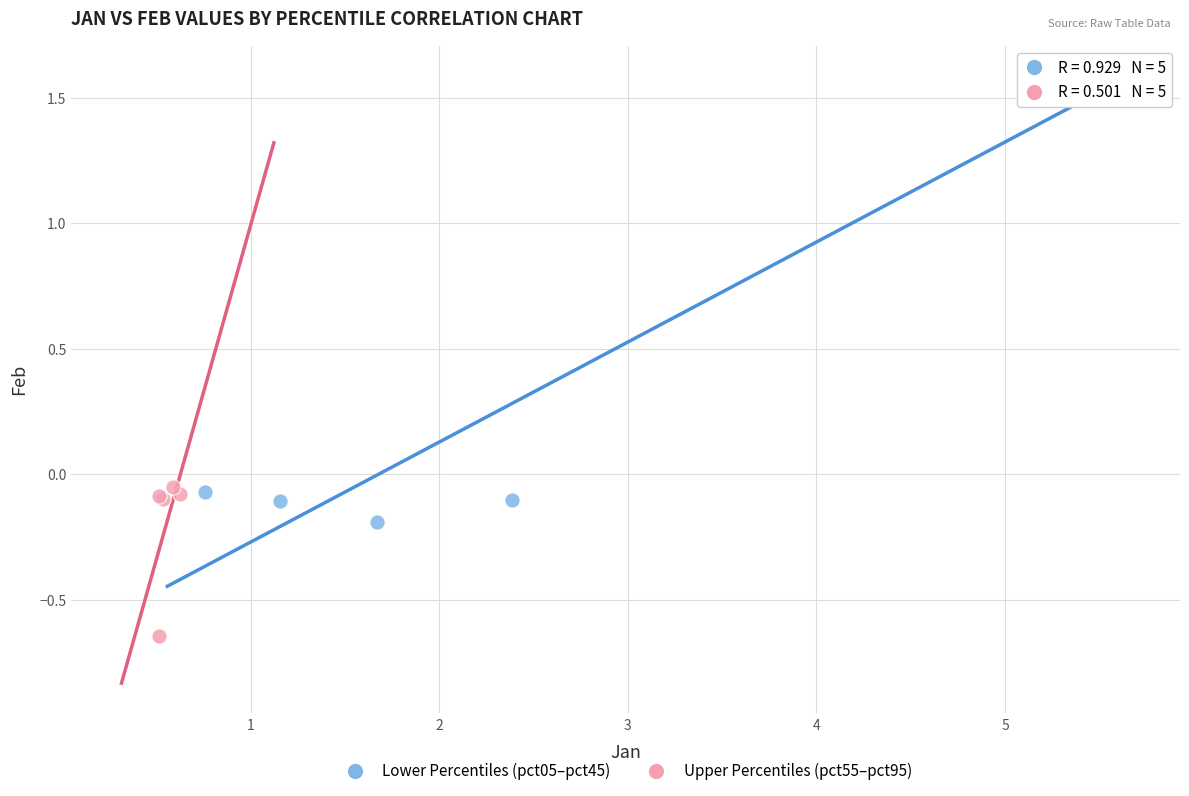

What are all the series names shown in the legend?

Lower Percentiles (pct05–pct45), Upper Percentiles (pct55–pct95)